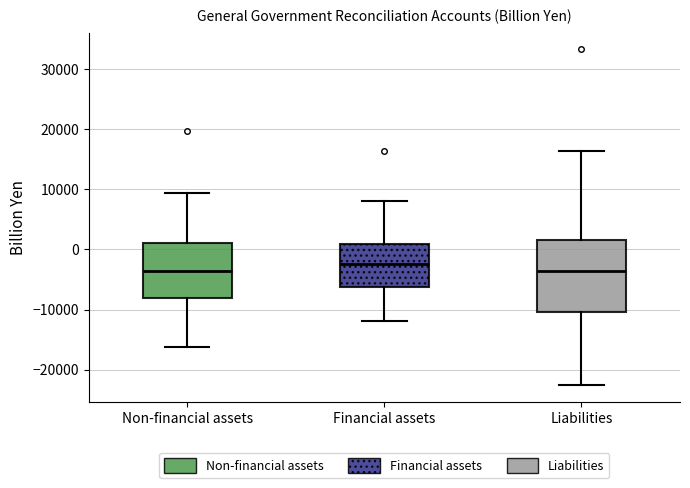

Which box has the highest median line?

Financial assets